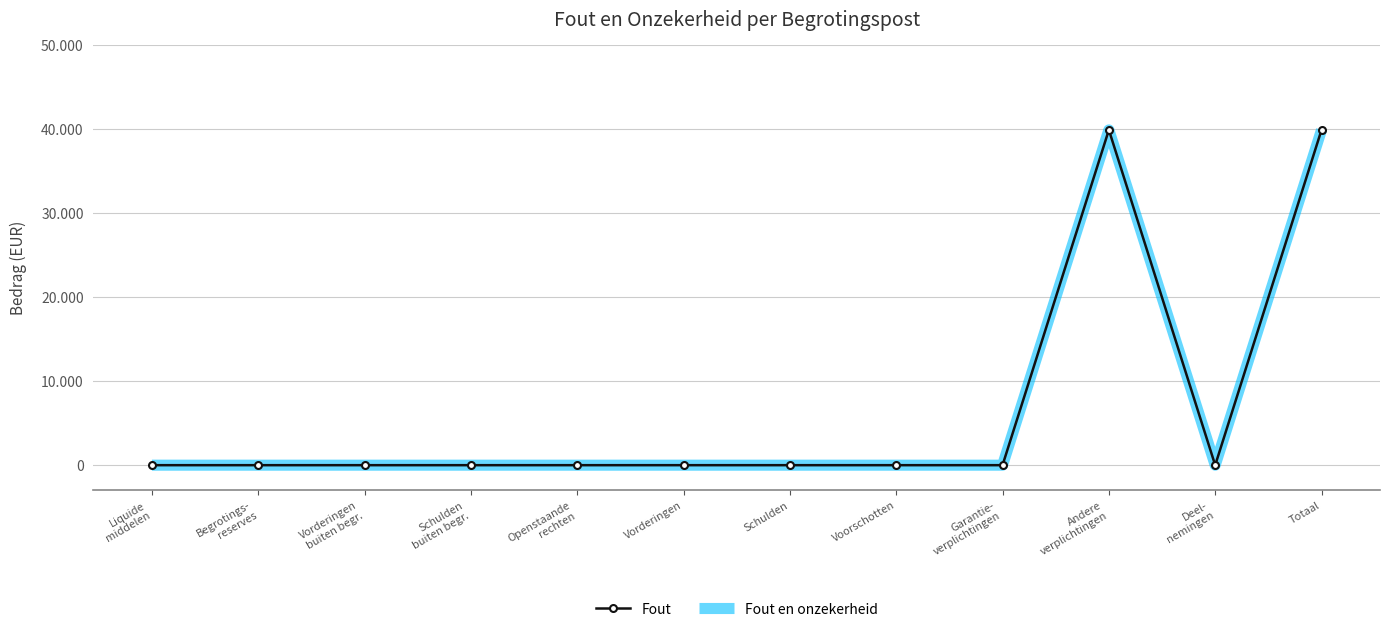

True or false: Fout en onzekerheid and Fout cross at least once.

False